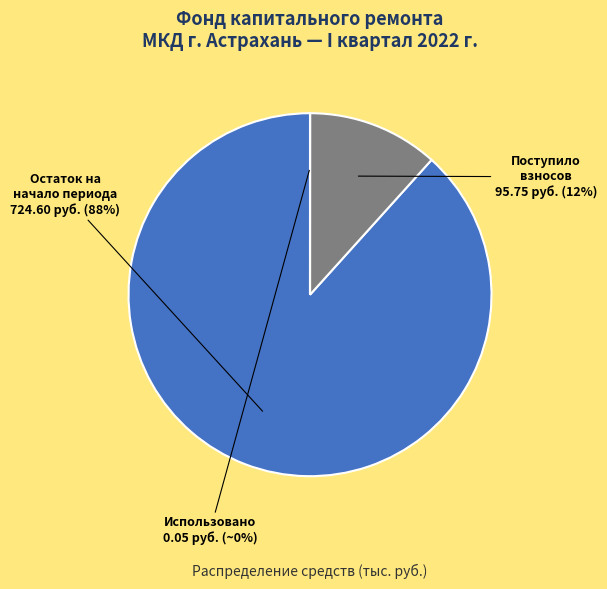

To the nearest percent, what is the average slice percentage?

33%